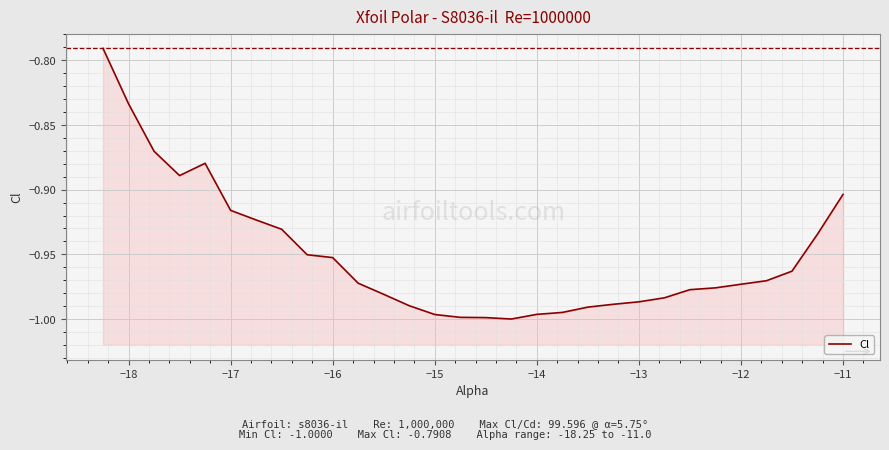

What is the difference between the maximum and second lowest values?

0.2